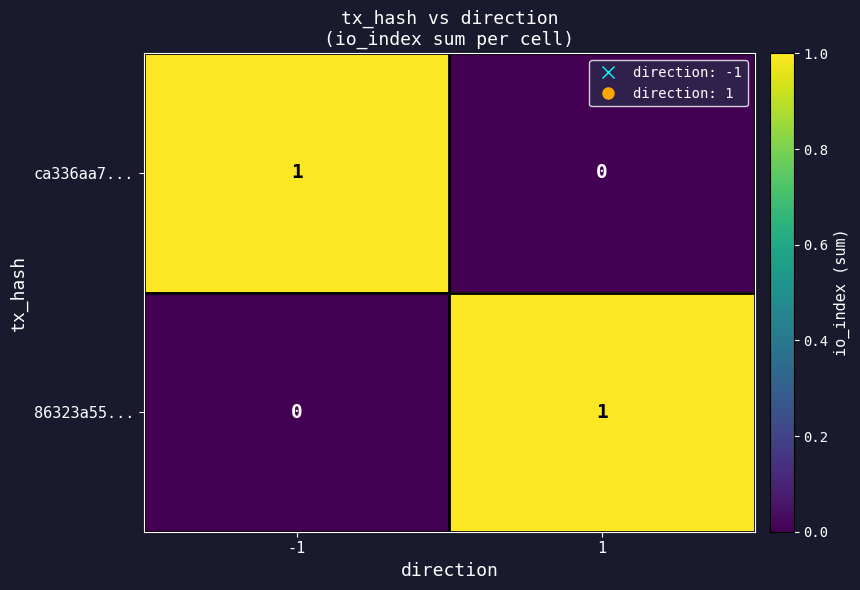

Reading right to left, list all the values displayed in this chart.

ca336aa7...: 0	1
86323a55...: 1	0